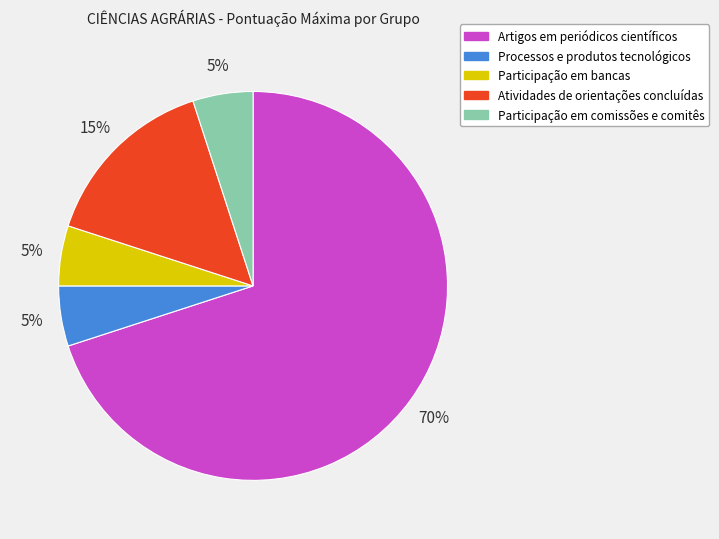

Is it true that Artigos em periódicos científicos is 70% of the pie?

True